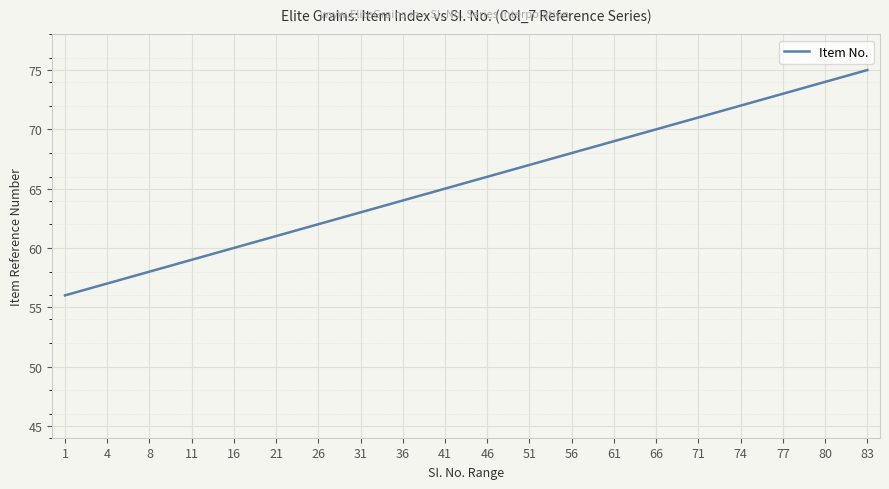

Is this an area chart (filled region under the line)?

No